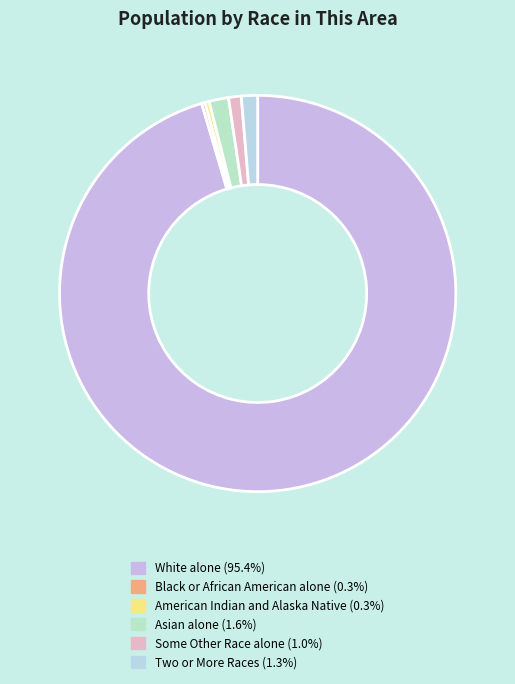

Which has a higher value, White alone or American Indian and Alaska Native?

White alone